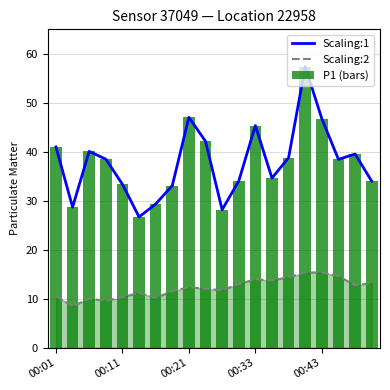

The value of P1 (bars) at 11 is 8.3. True or false?

False